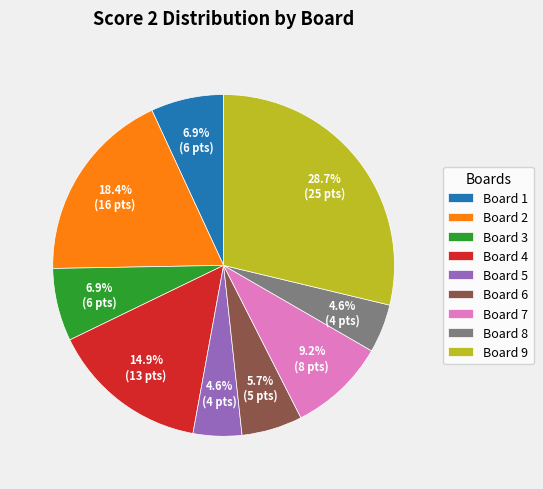

Does Board 6 account for over 50% of the chart?

No